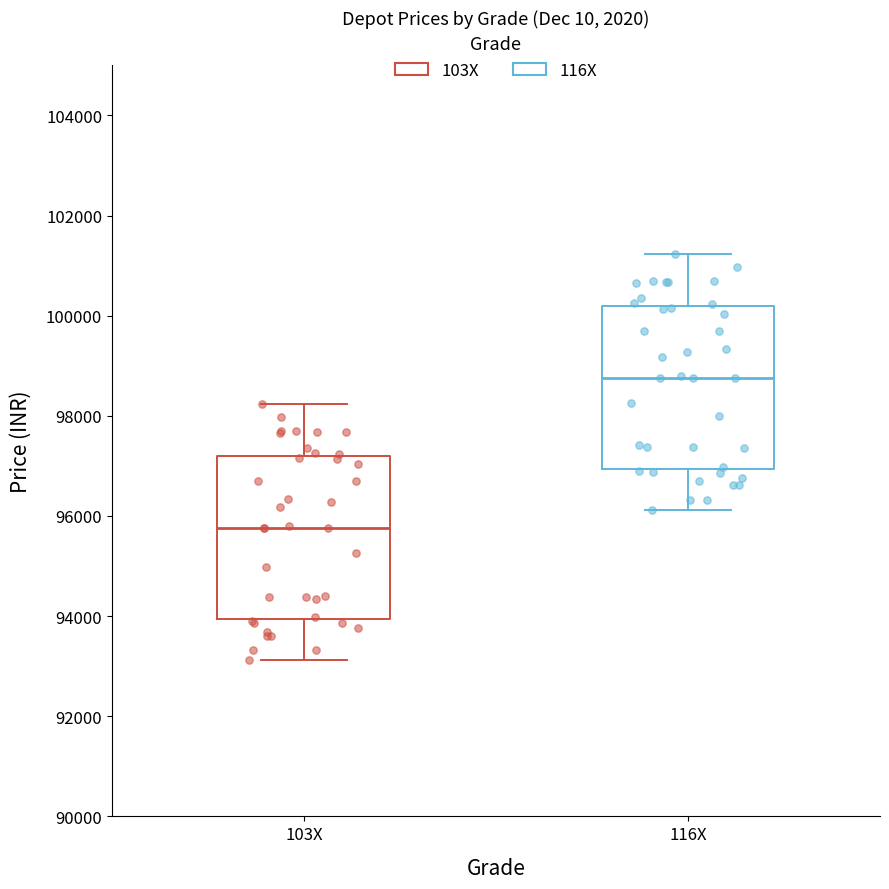

Which box has the highest median line?

116X